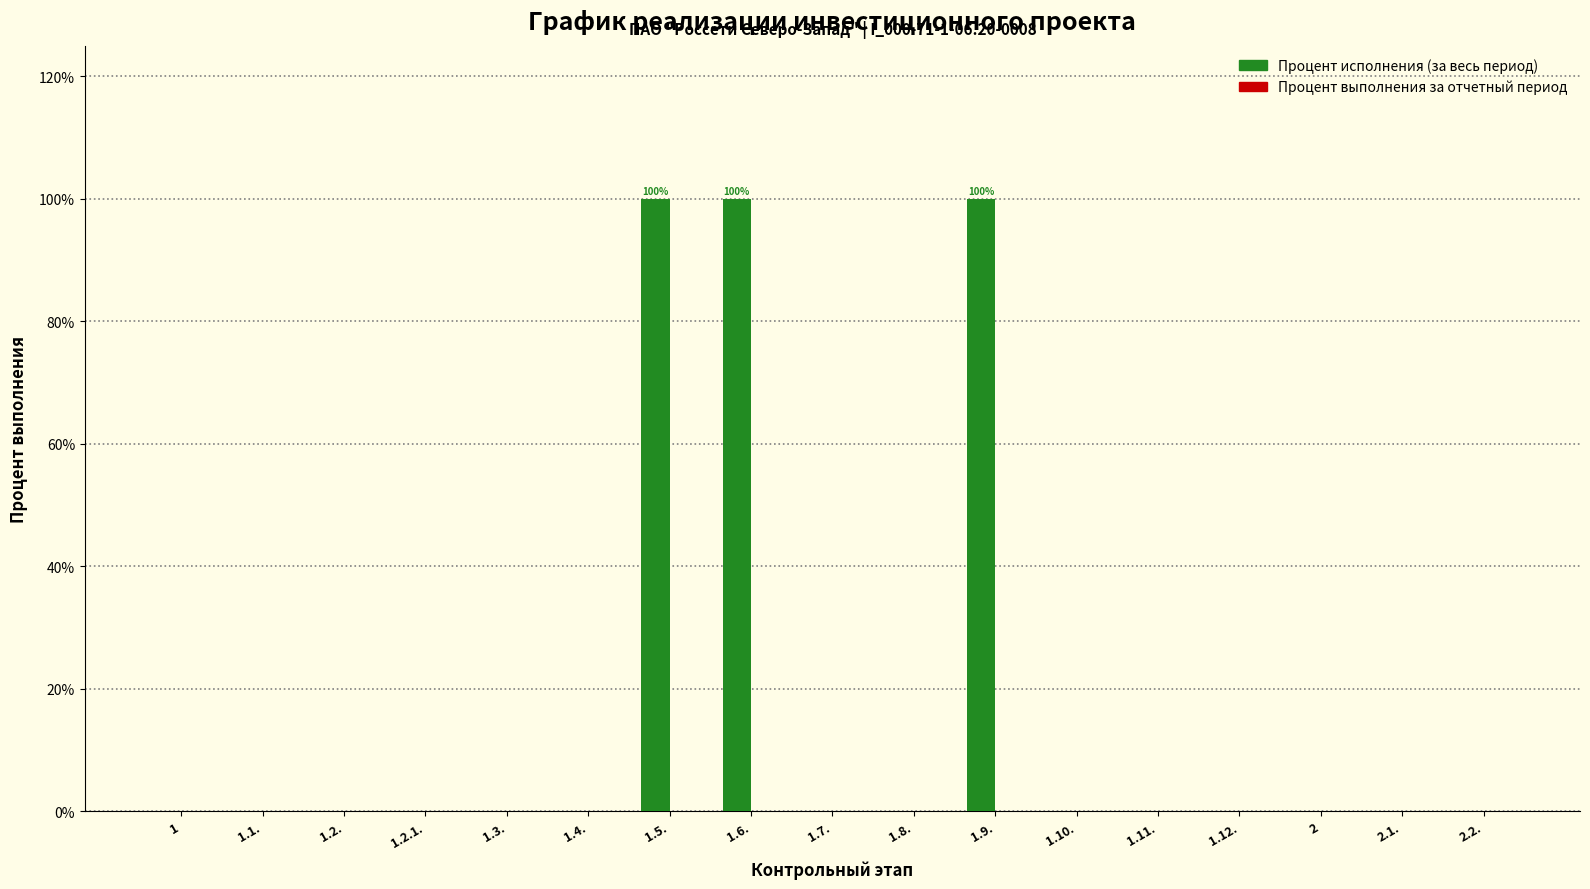

What is the change in value from 1.6. to 1.8.?

-100